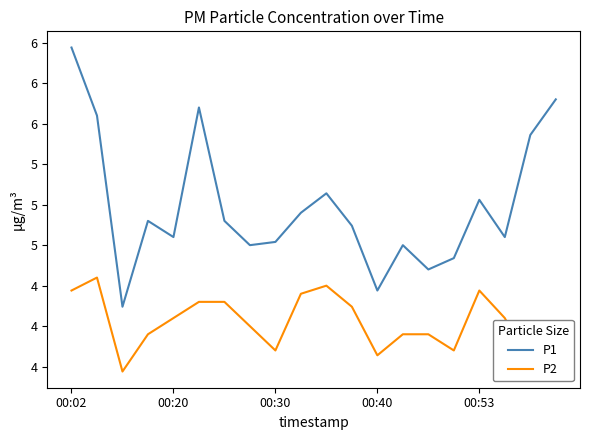

Does the chart display data point markers on the line(s)?

No